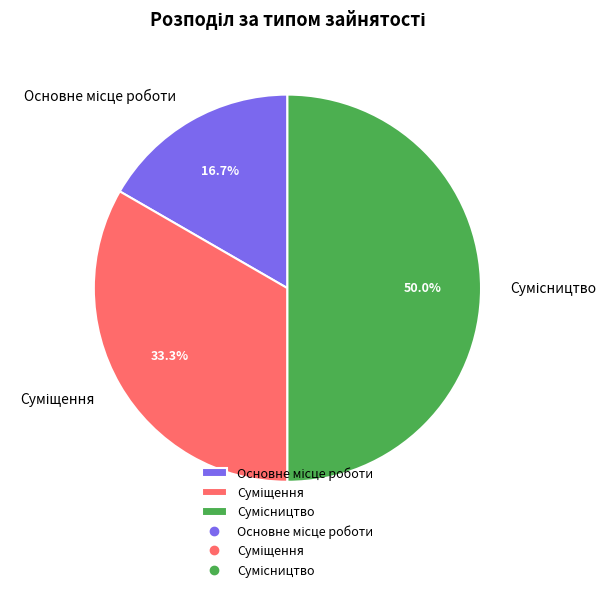

Which slice is the largest?

Сумісництво